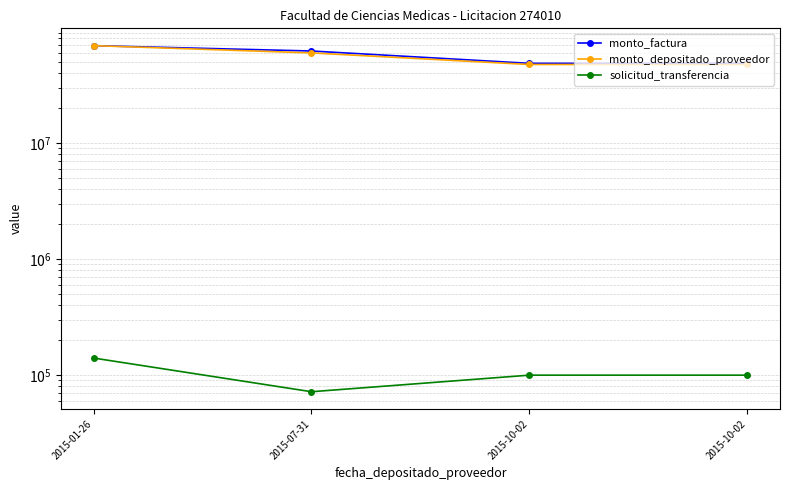

What is the average value of the monto_depositado_proveedor series?

56222148